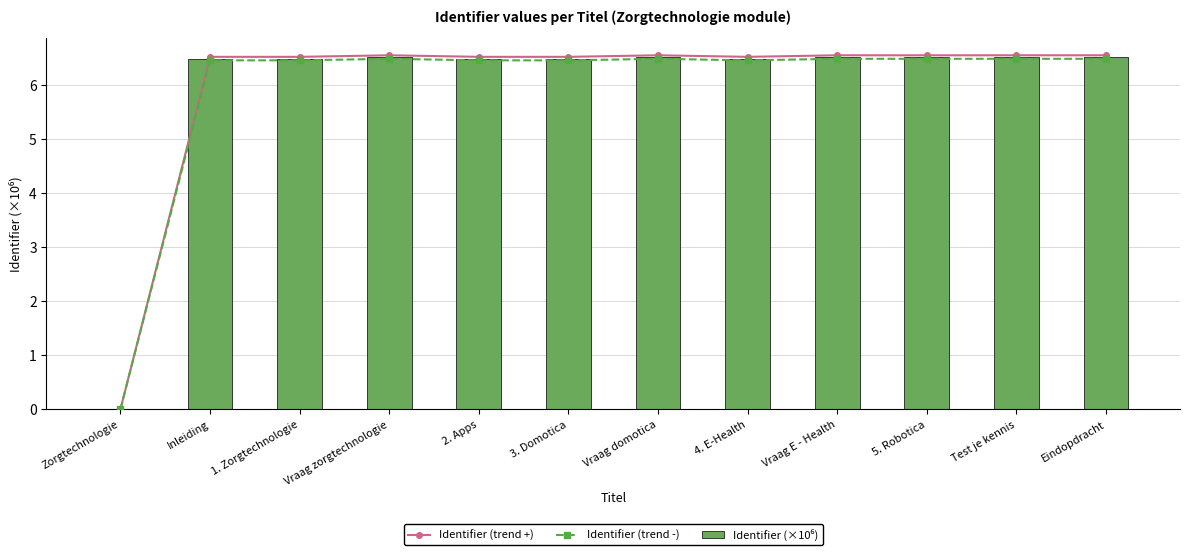

Which series has the largest range (max minus min)?

Identifier (trend +)